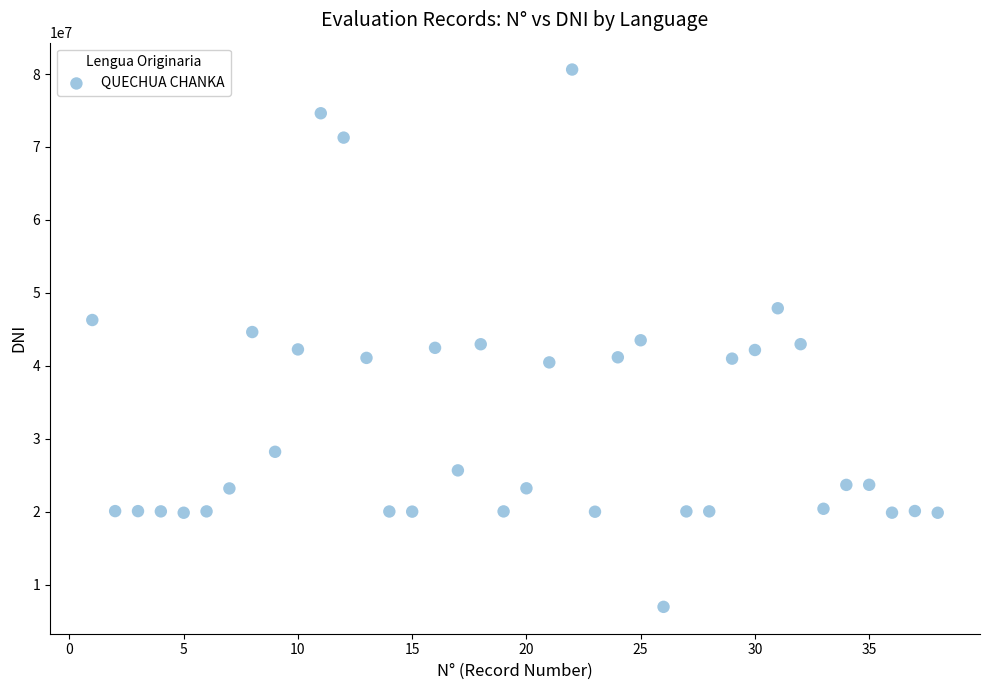

What is the range of Y values (max minus min)?

73635744